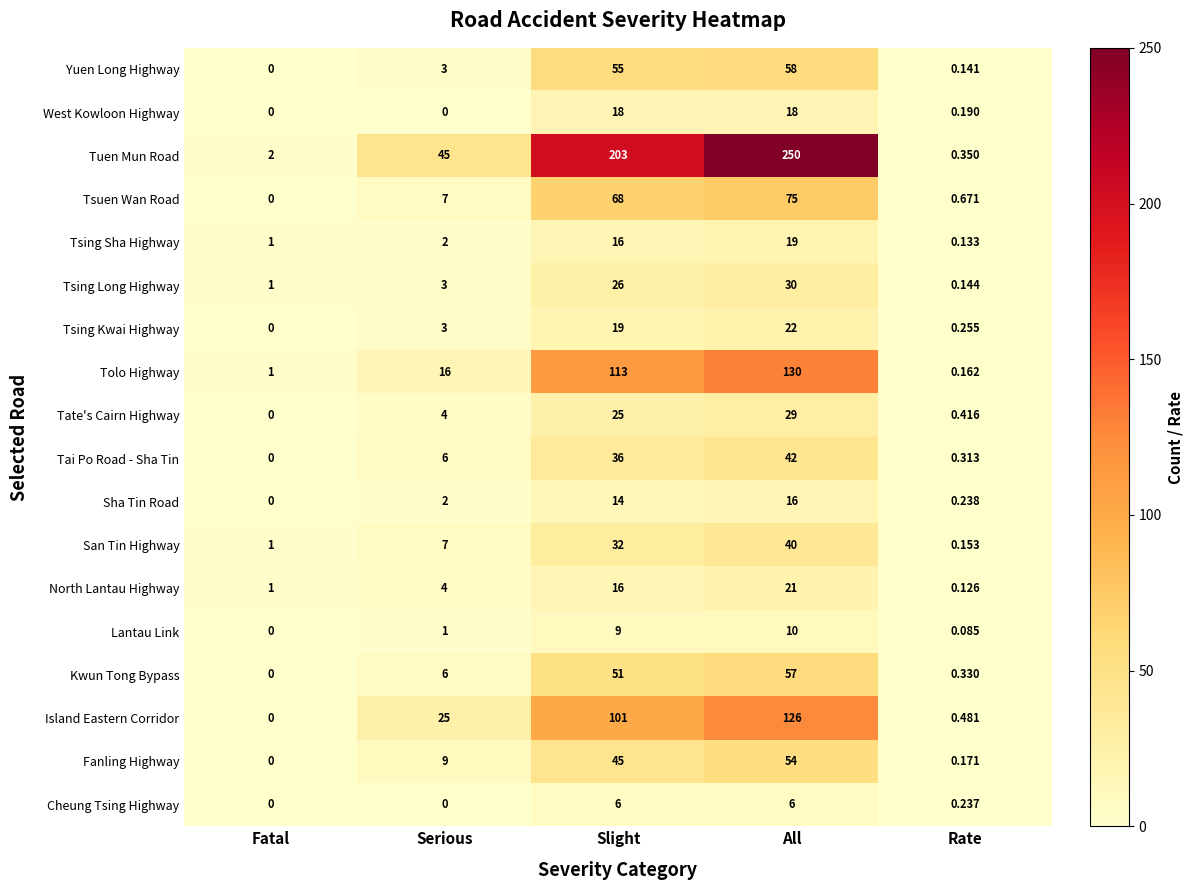

At which label is Tai Po Road - Sha Tin closest to 21?

Serious